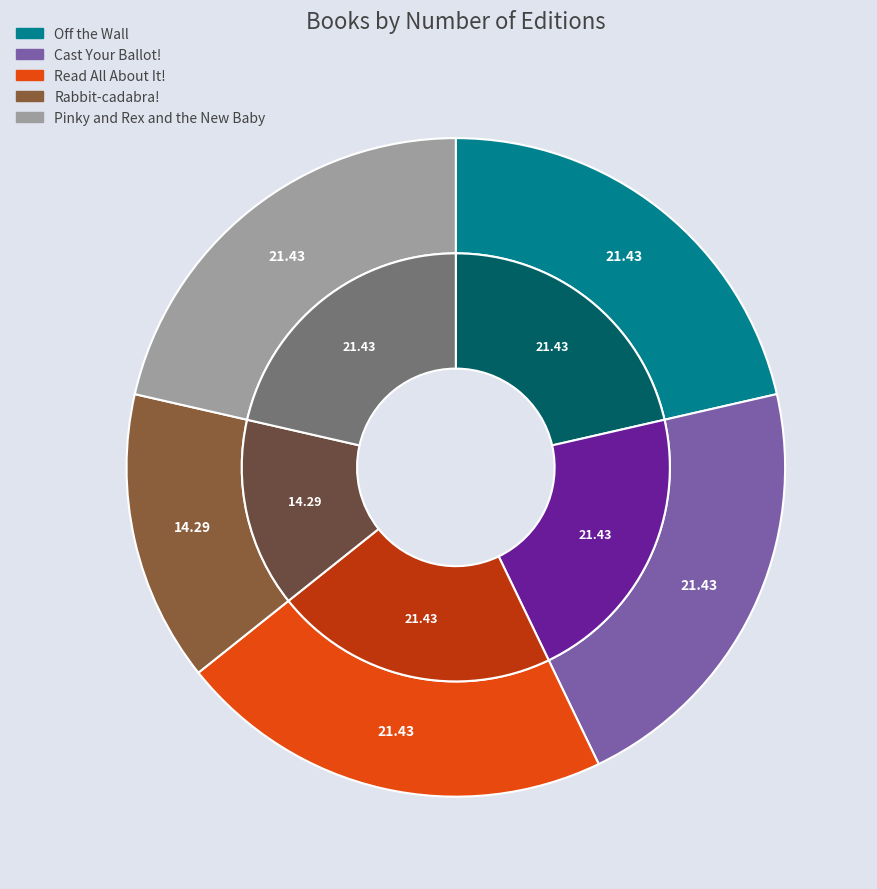

Which has a higher value, Read All About It! or Off the Wall?

Read All About It!